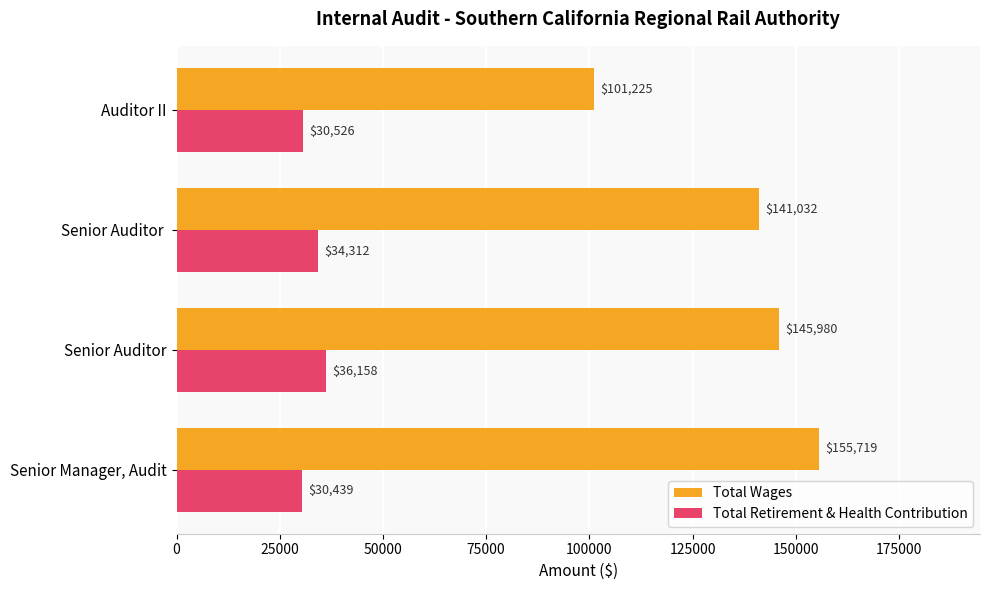

What is the sum of all Total Wages values?

543956